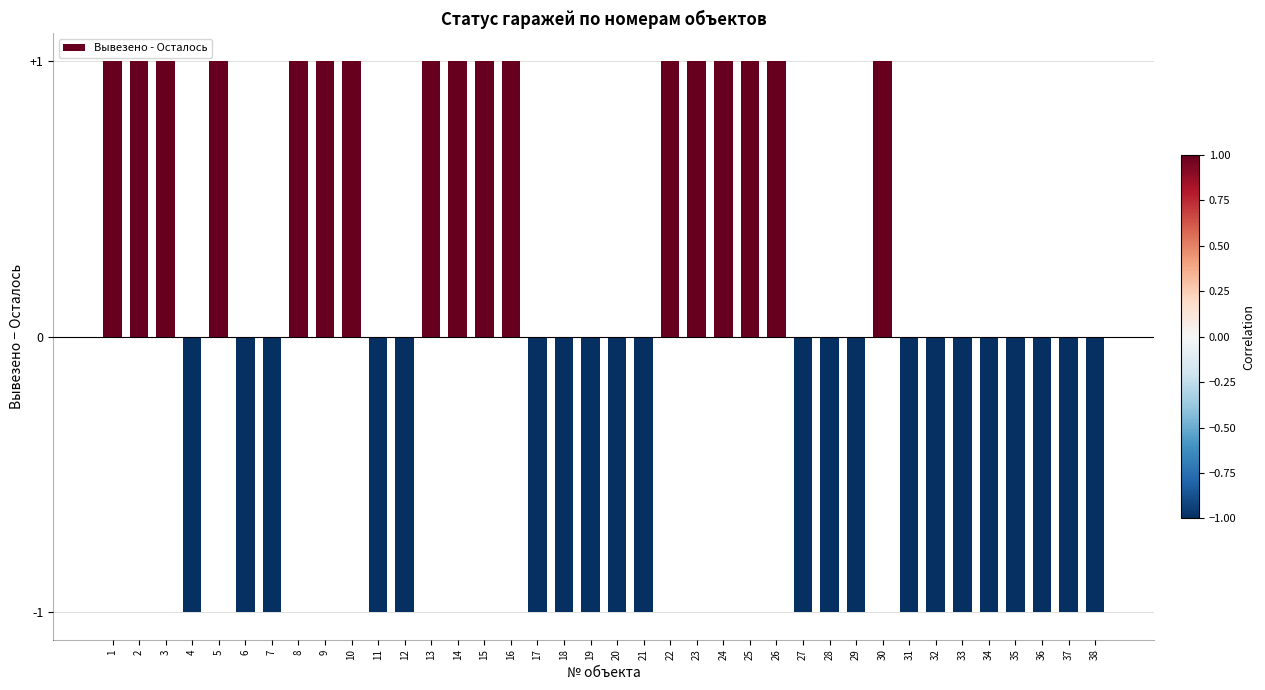

What is the greatest value displayed?

1